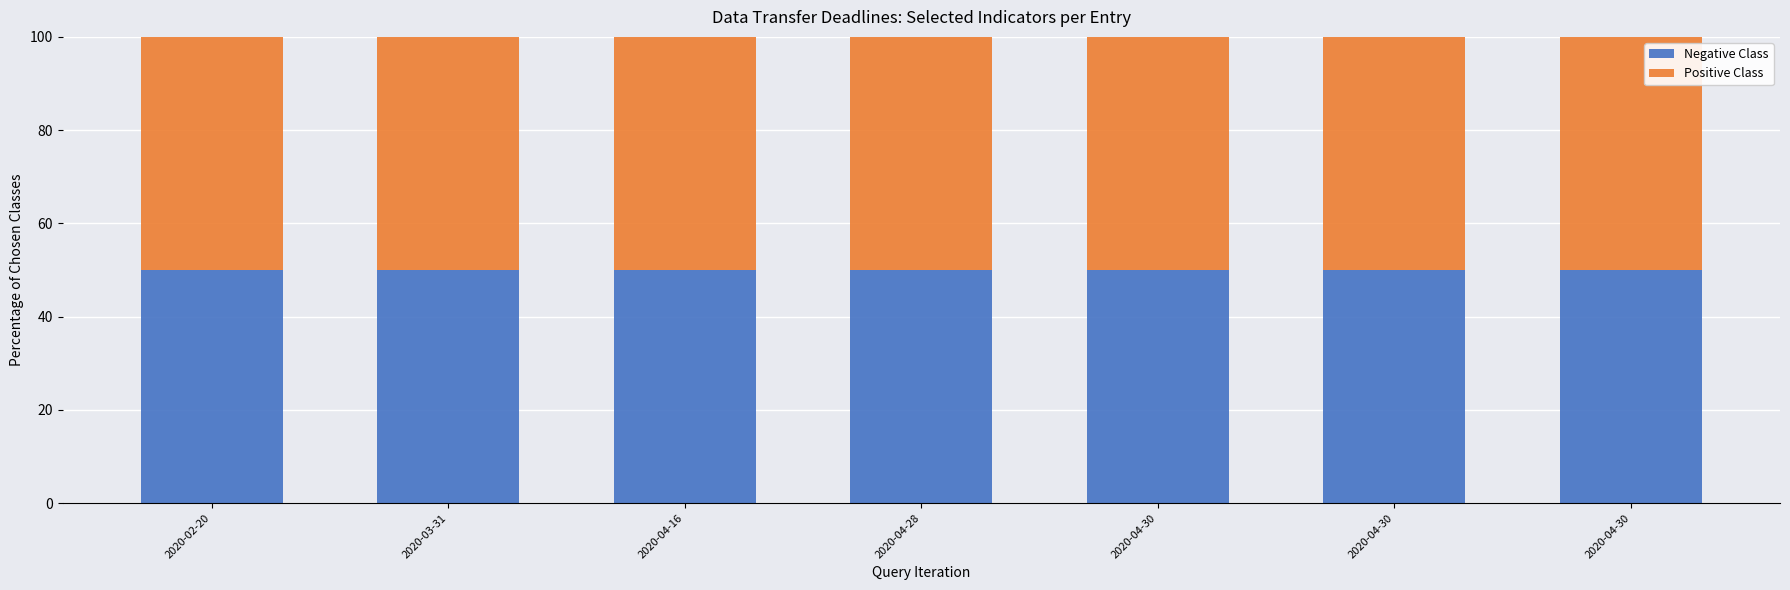

How many categories are shown in the chart?

7